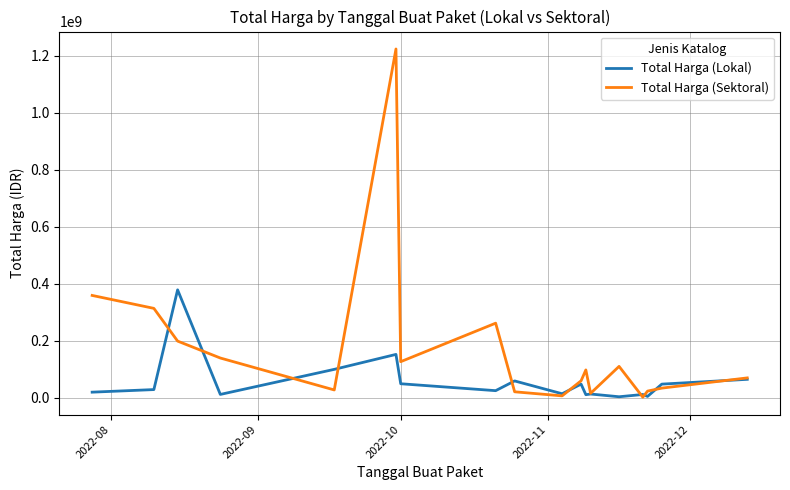

What is the maximum value for Total Harga (Sektoral)?

1224682000